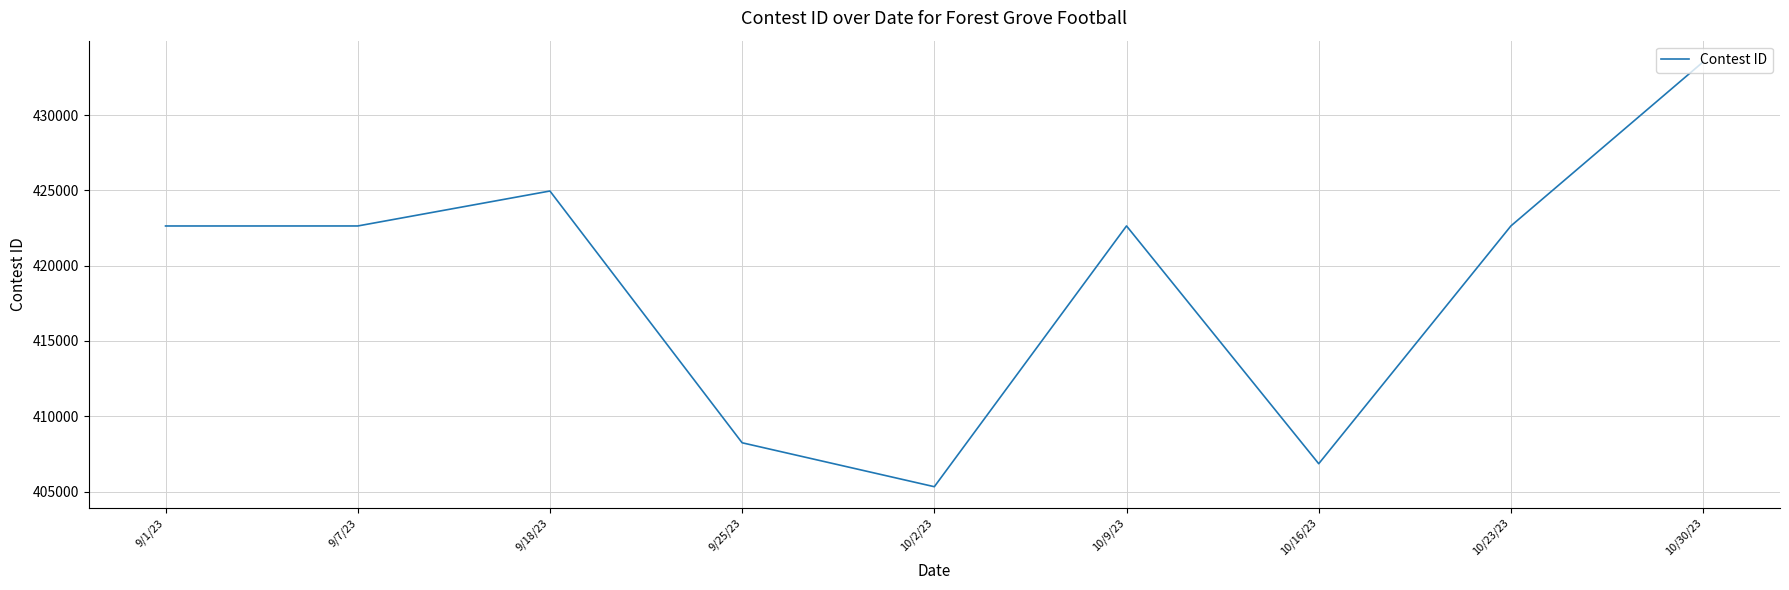

What is the difference between the values at 9/7/23 and 10/16/23?

15793